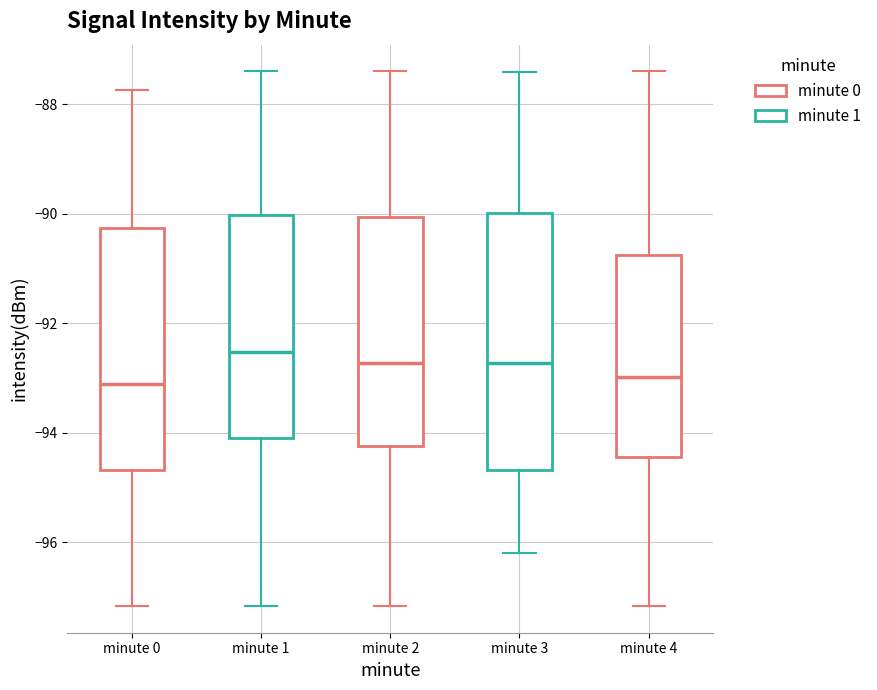

Where does the median line of the box for minute 0 sit on the y-axis? The values are not printed on the chart, so give them approximately, as read against the axis.

-93.2